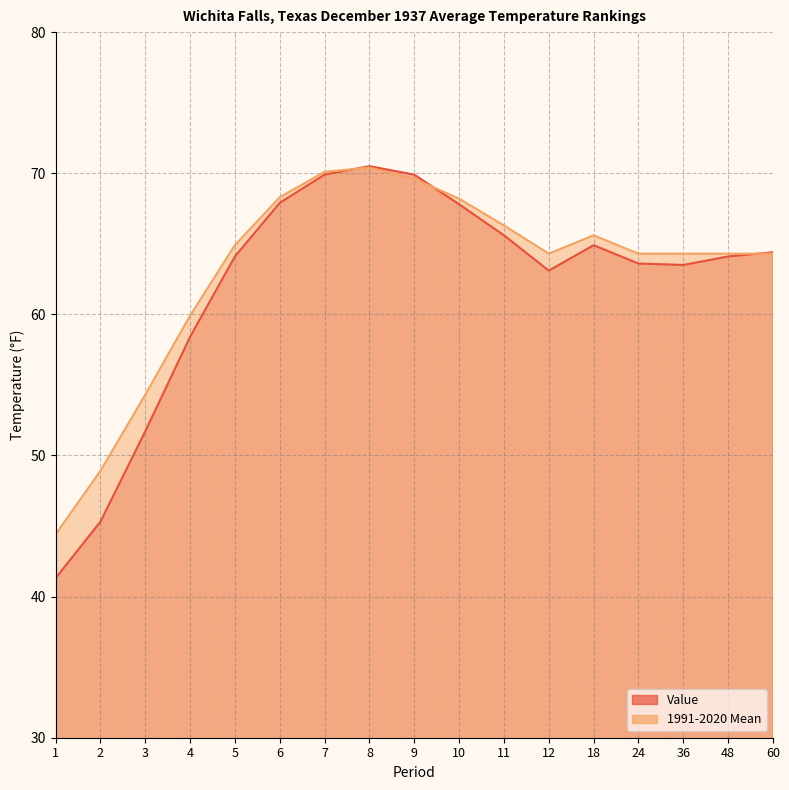

Which series has the largest total across all categories?

1991-2020 Mean